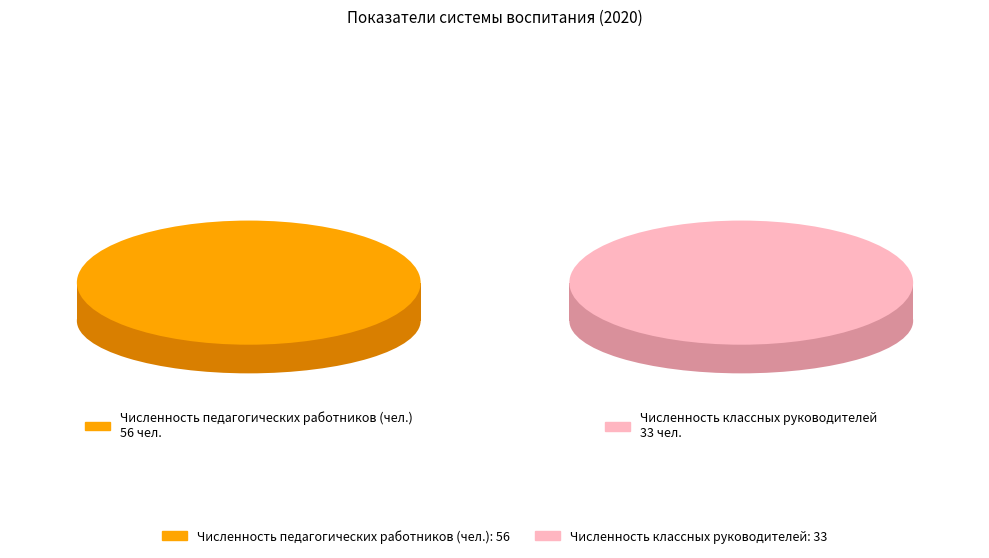

Approximately how many times larger is the value at Численность педагогических работников (чел.) compared to Численность классных руководителей?

1.7